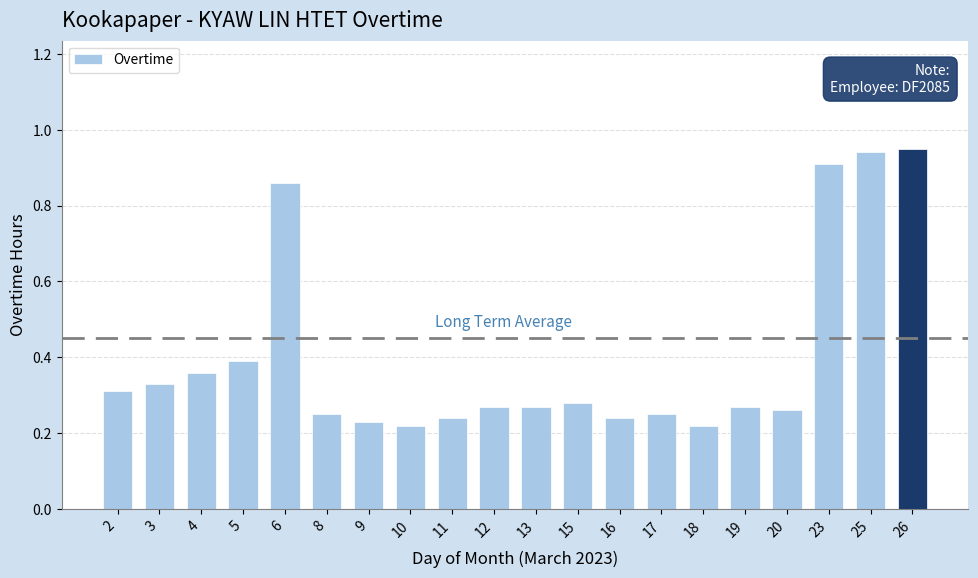

How many bars are there in total?

20